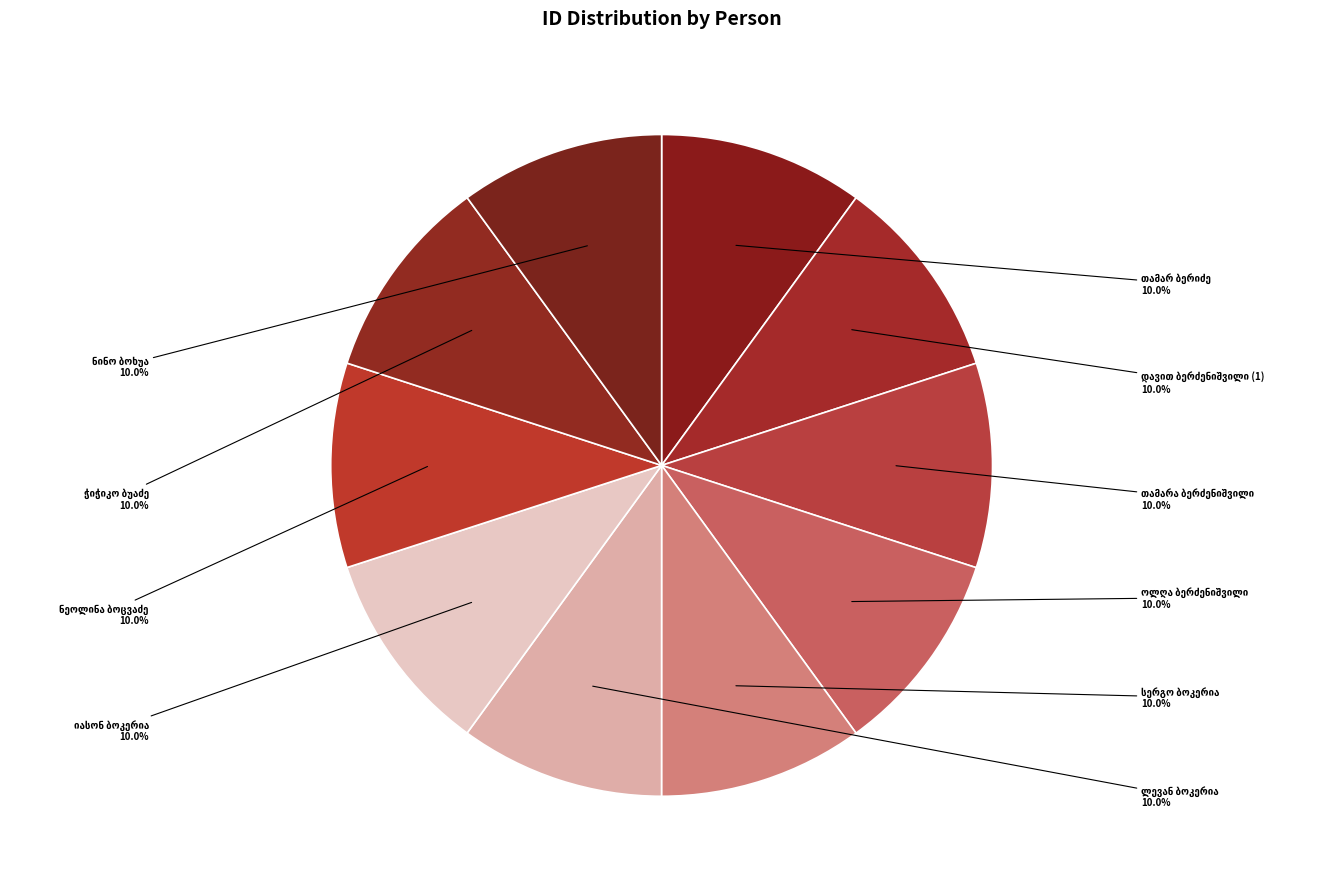

Is there any slice that represents more than half of the pie?

No